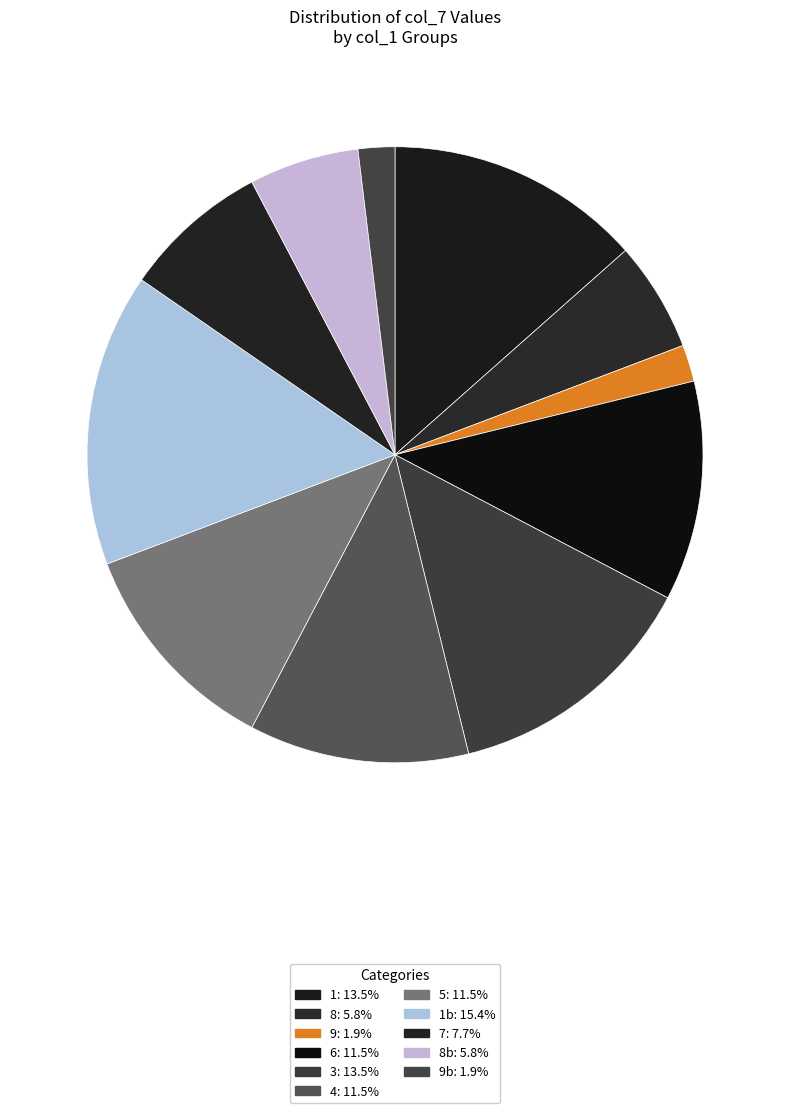

How many slices are in this pie chart?

11